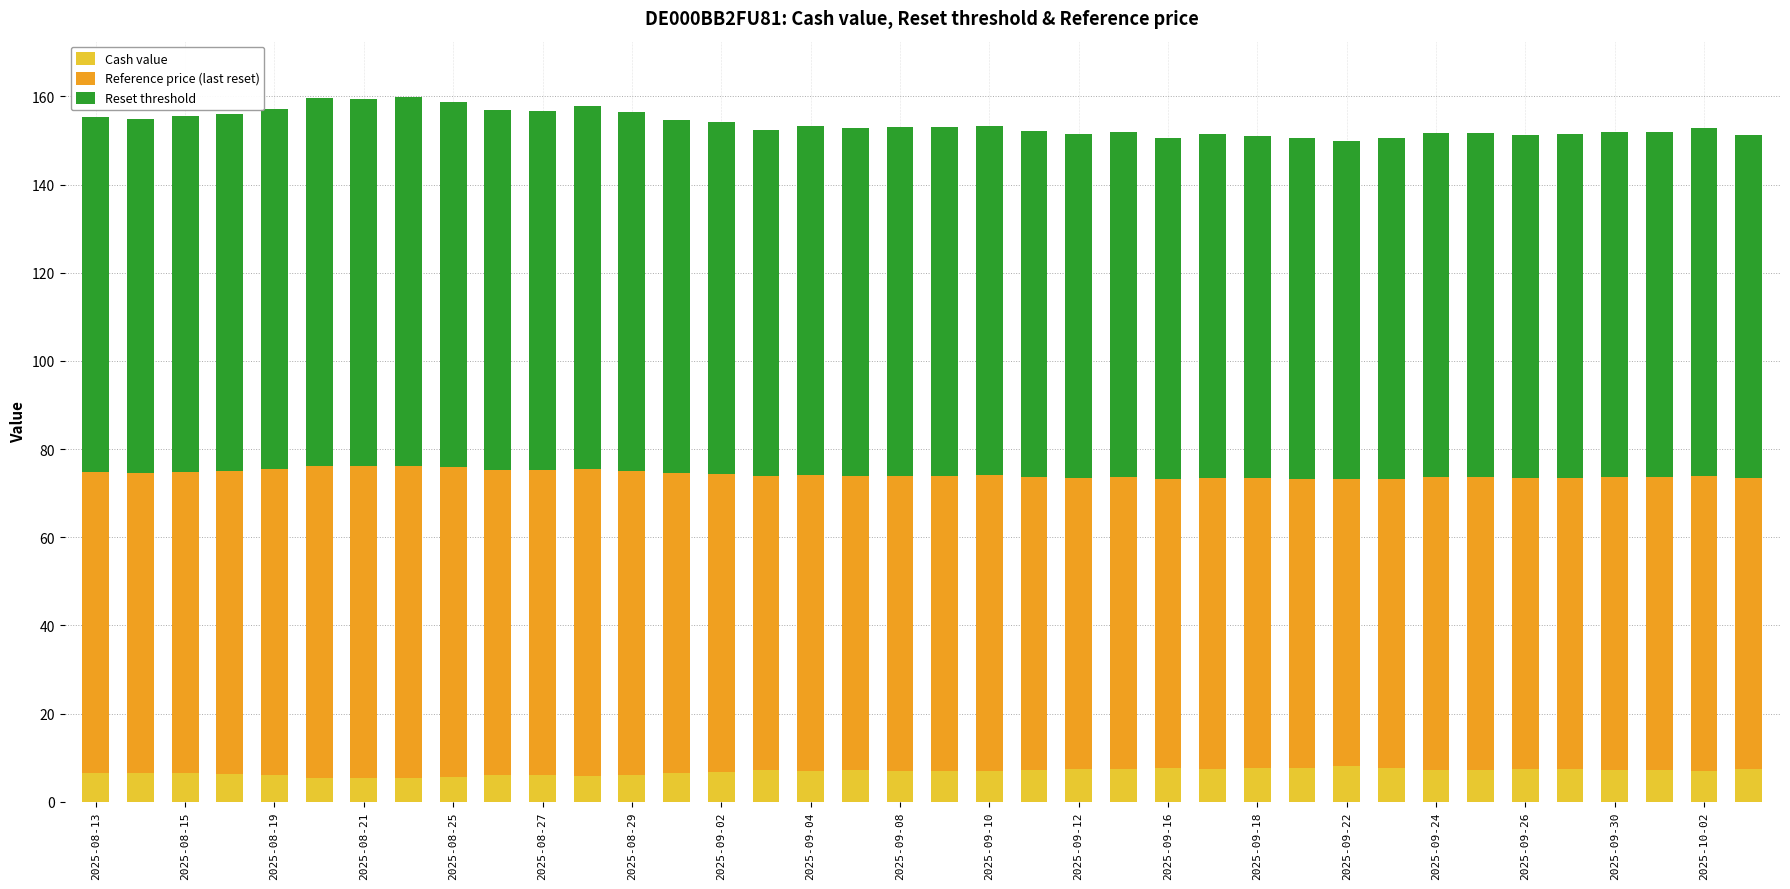

What is the minimum value for Cash value?

5.4